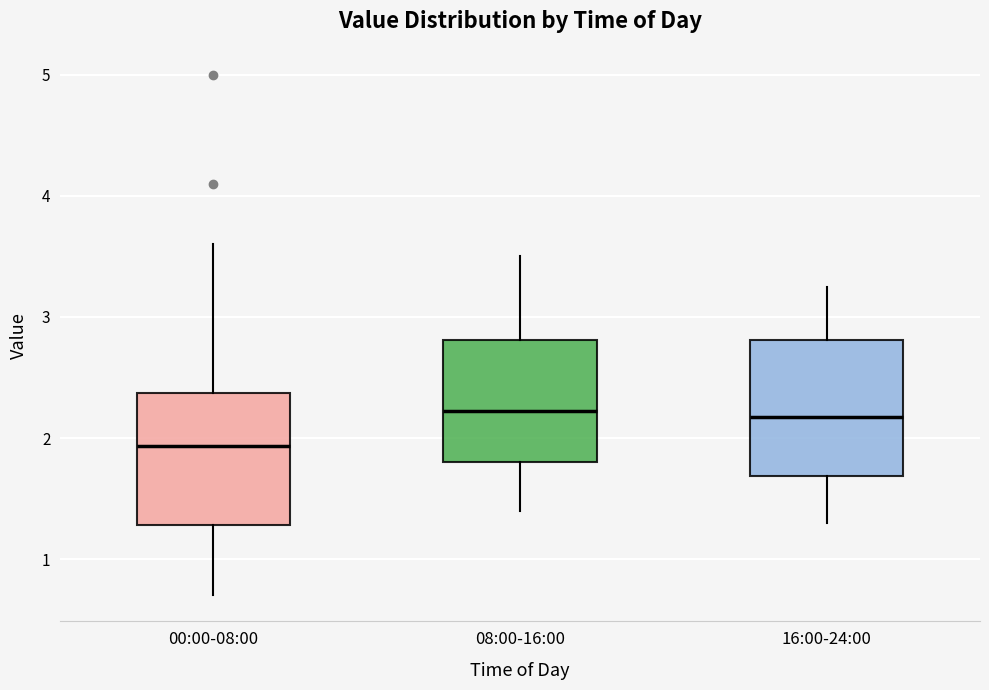

Where does the upper whisker of the box for 00:00-08:00 end on the y-axis? The values are not printed on the chart, so give them approximately, as read against the axis.

3.6